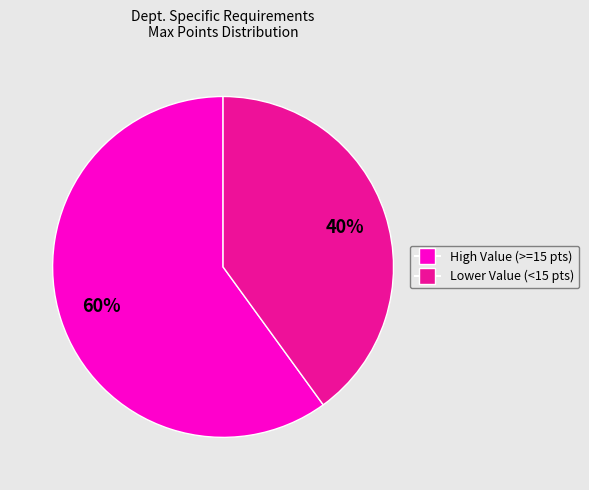

To the nearest percent, what is the difference between the largest and smallest slice percentages?

20%